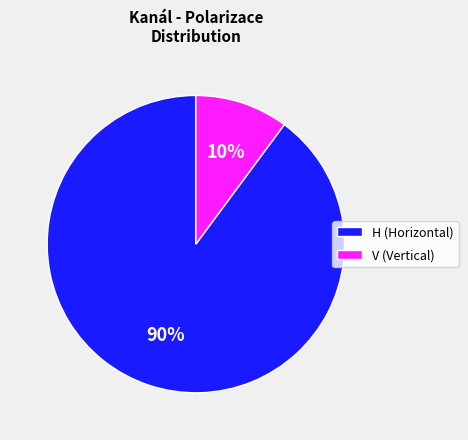

Approximately how many times larger is the value at V compared to H?

0.1